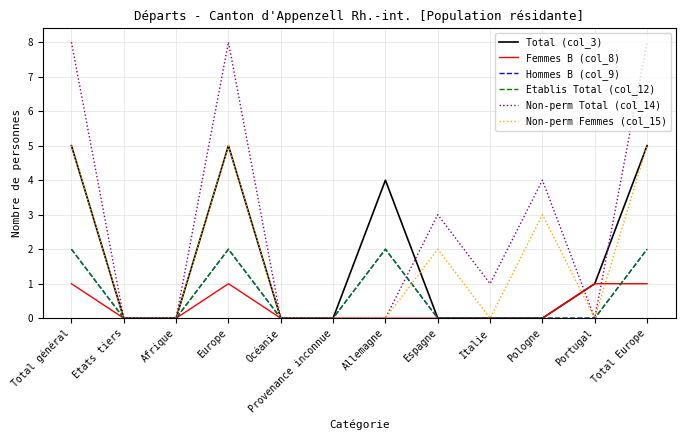

Reading right to left, extract all data points from this chart.

Total (col_3): 5	1	0	0	0	4	0	0	5	0	0	5
Femmes B (col_8): 1	1	0	0	0	0	0	0	1	0	0	1
Hommes B (col_9): 2	0	0	0	0	2	0	0	2	0	0	2
Etablis Total (col_12): 2	0	0	0	0	2	0	0	2	0	0	2
Non-perm Total (col_14): 8	0	4	1	3	0	0	0	8	0	0	8
Non-perm Femmes (col_15): 5	0	3	0	2	0	0	0	5	0	0	5